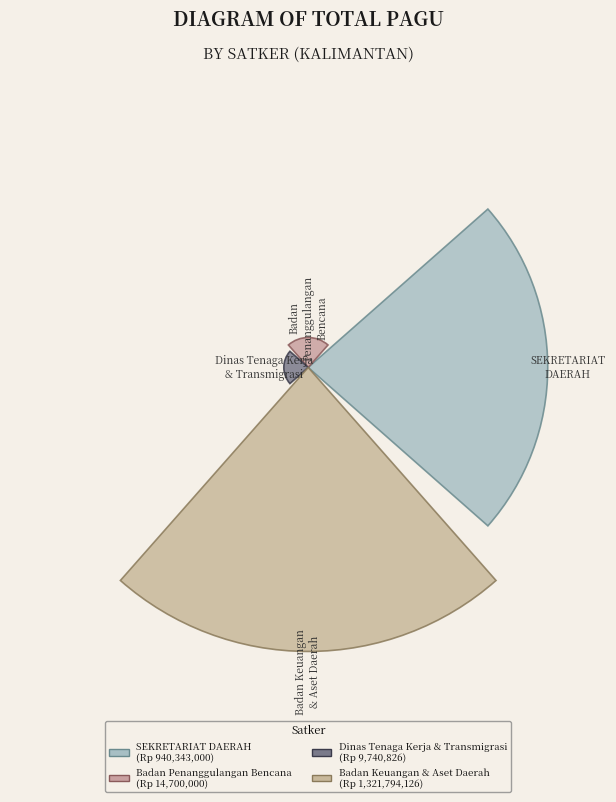

Are the bars horizontal?

No